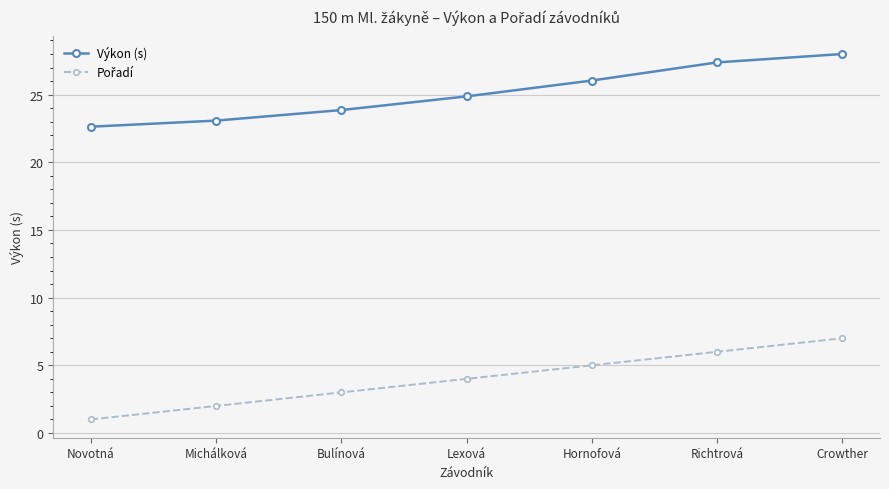

True or false: Výkon (s) has more than 1 interior local peaks.

False